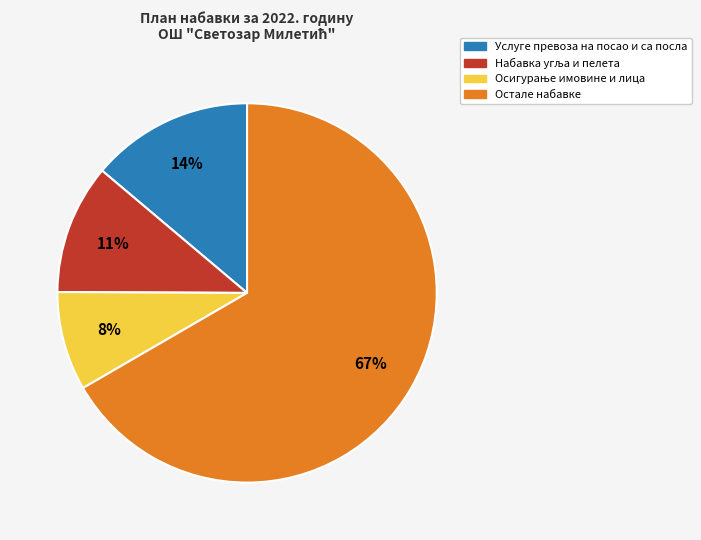

Is there a majority slice in this chart?

Yes